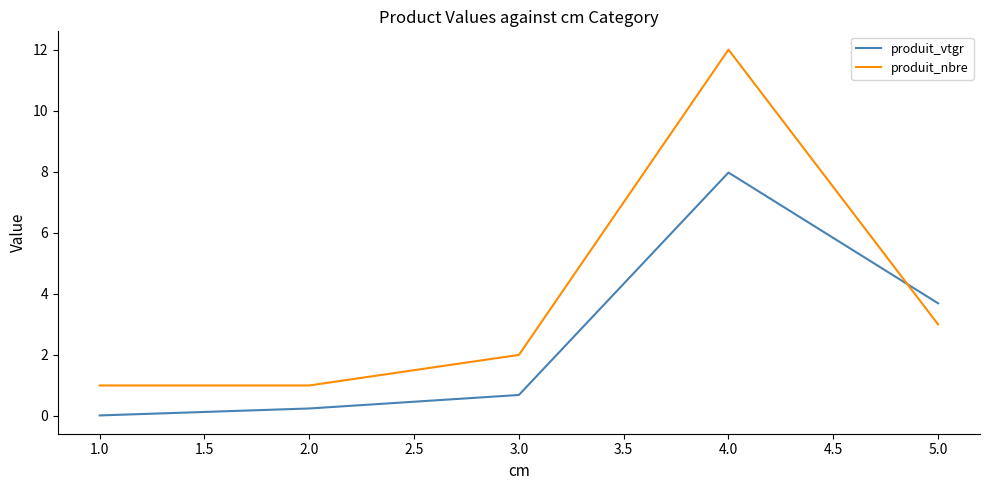

What position from the right is 5.0?

1